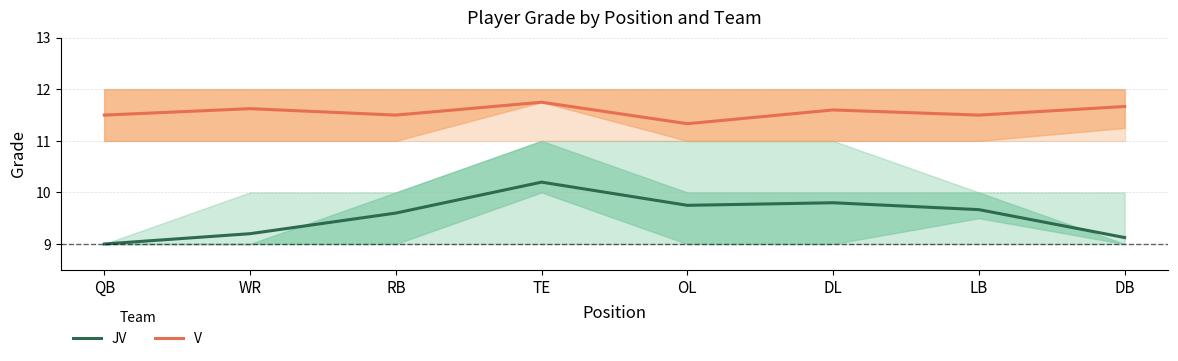

What is the total value across all series at DB?

20.8